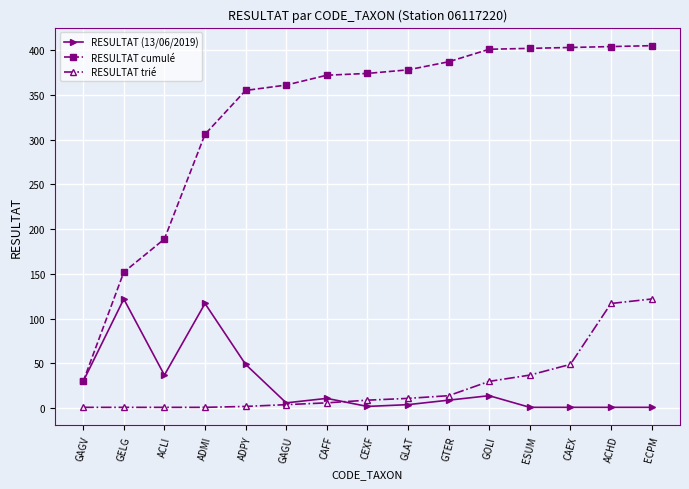

What position from the right is ECPM?

1